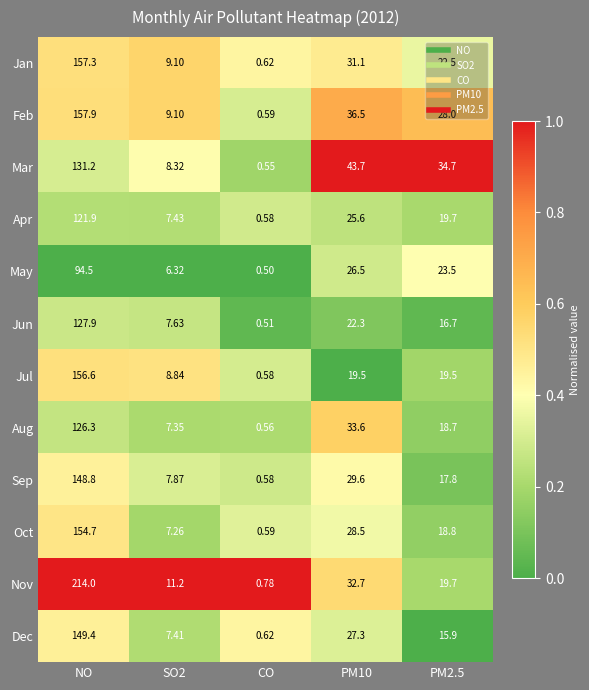

At which category is the sum across all series the highest?

NO